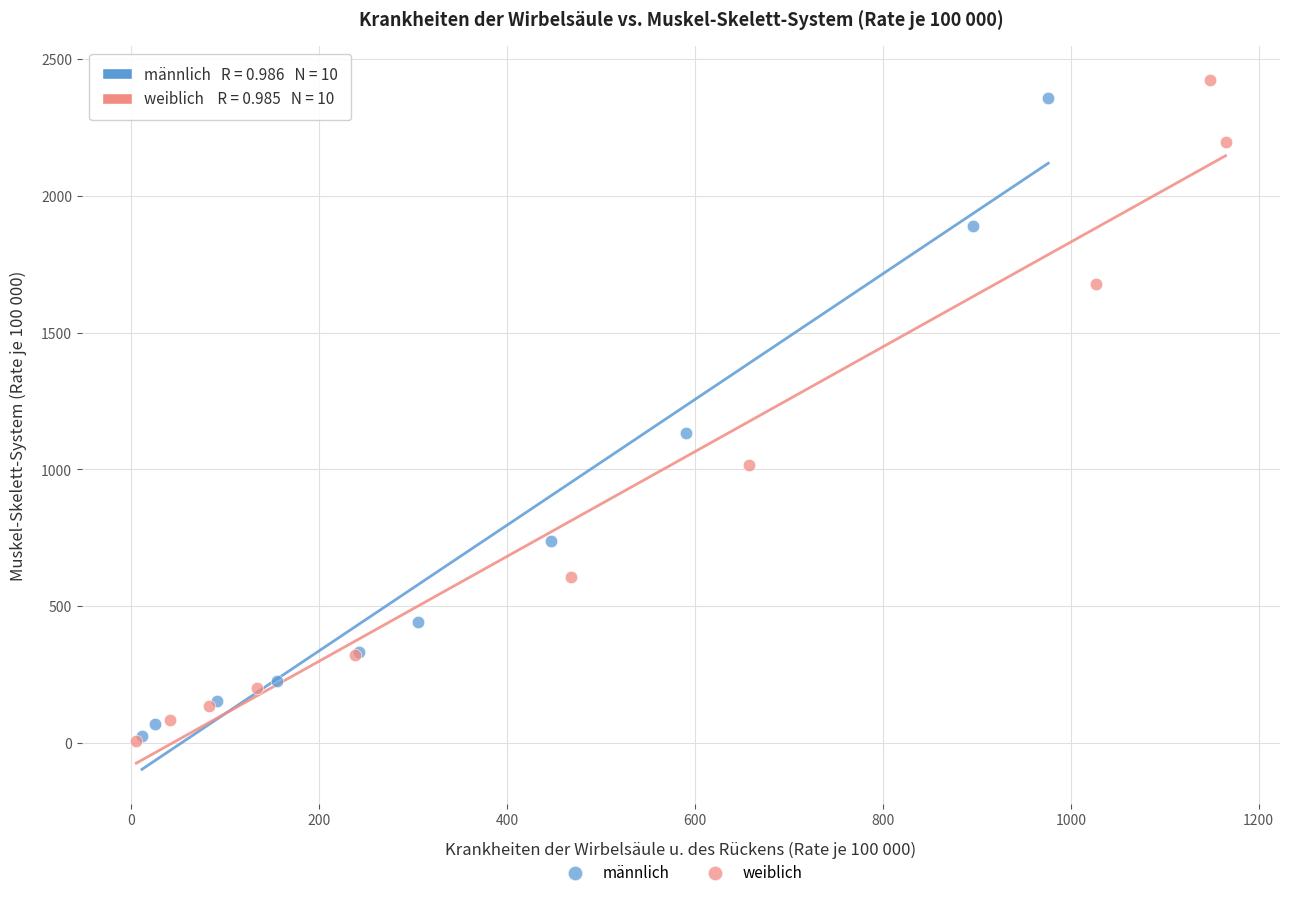

What are all the series names shown in the legend?

männlich, weiblich